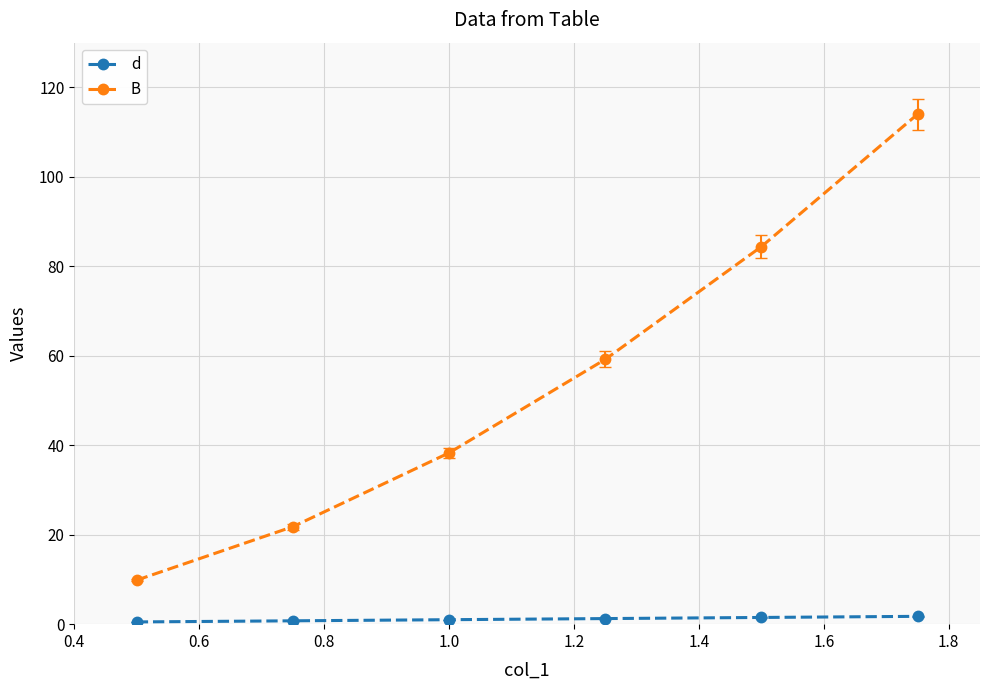

List the series in order of their peak value, lowest first.

d, B